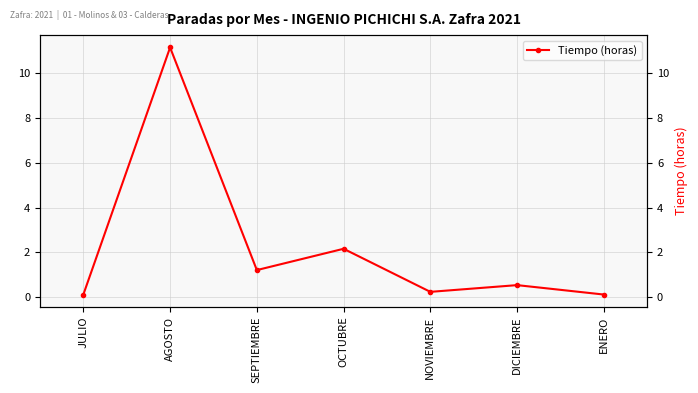

The value at AGOSTO is 6.9. True or false?

False